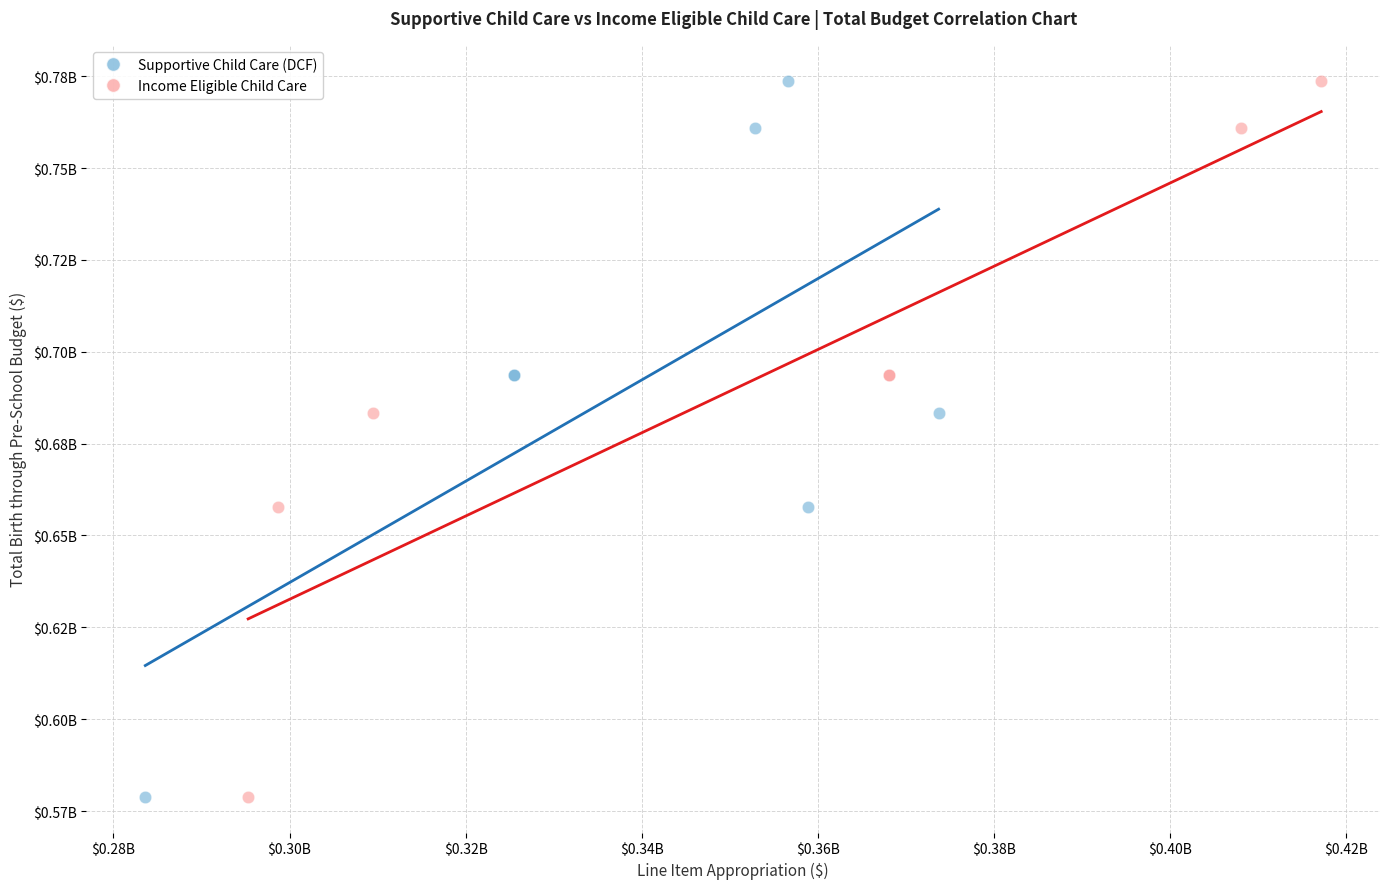

What are all the series names shown in the legend?

Supportive Child Care (DCF), Income Eligible Child Care